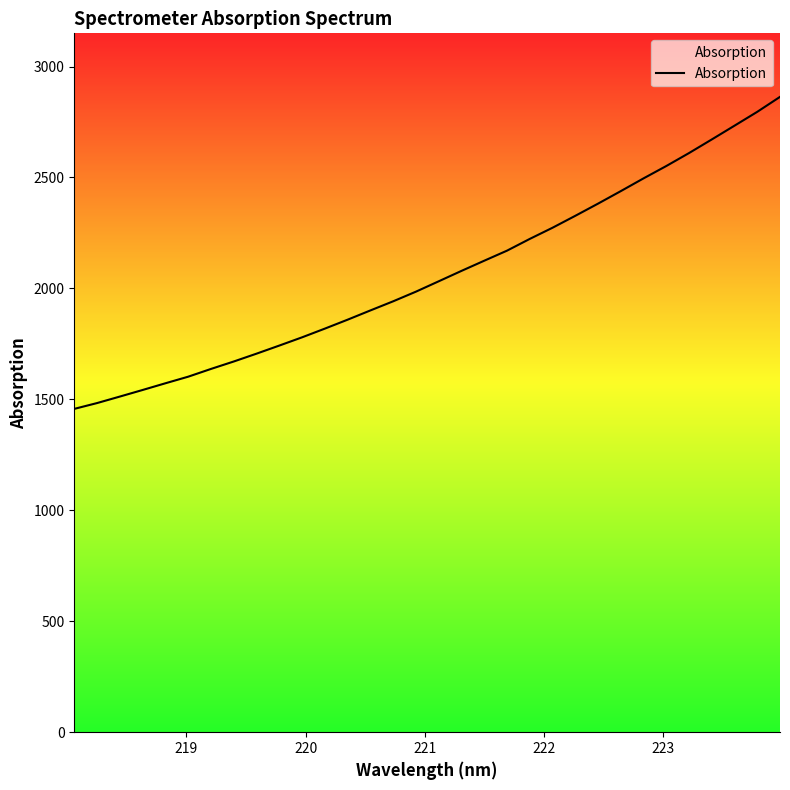

What is the greatest value displayed?

2863.3